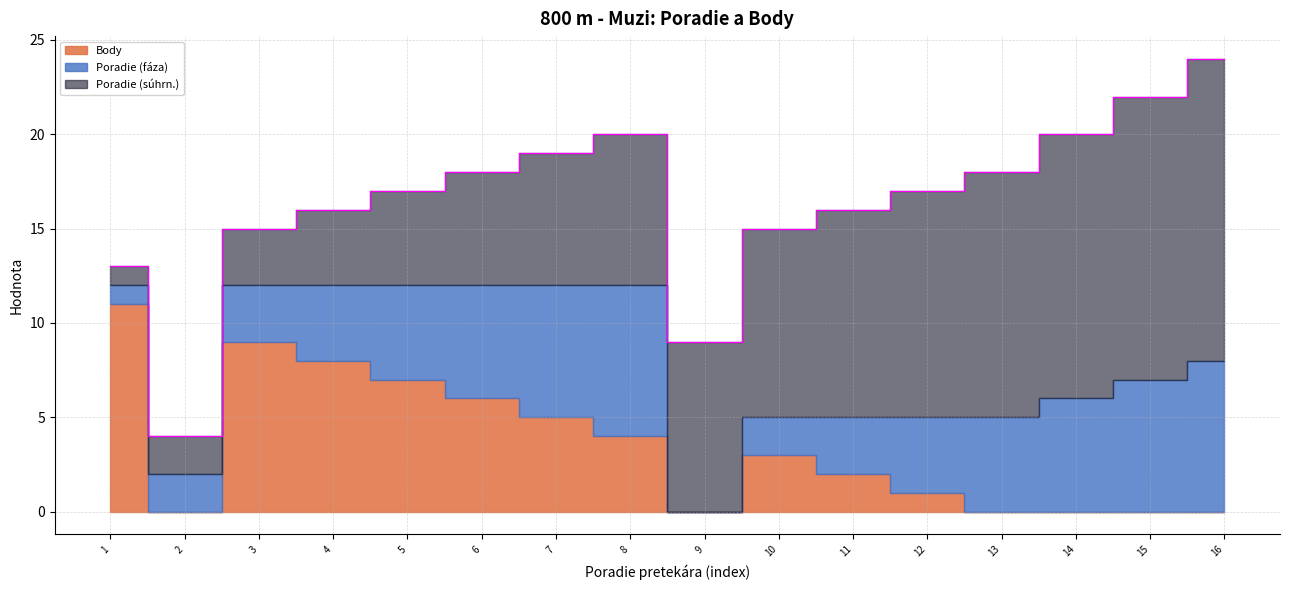

Where is the first local minimum for Body?

2